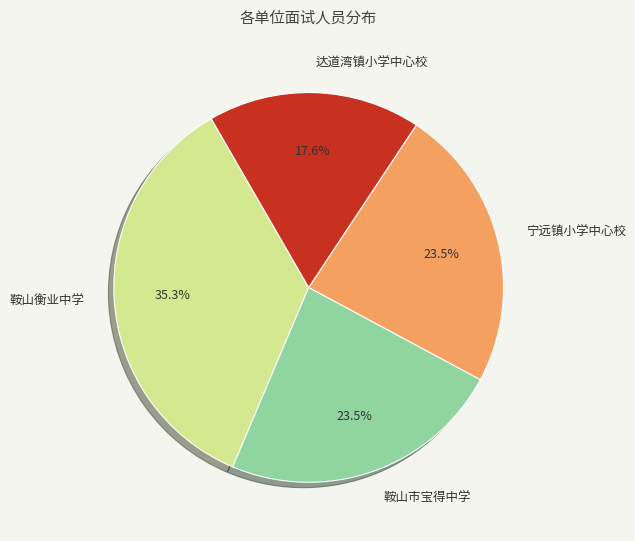

How many segments does this pie chart have?

4